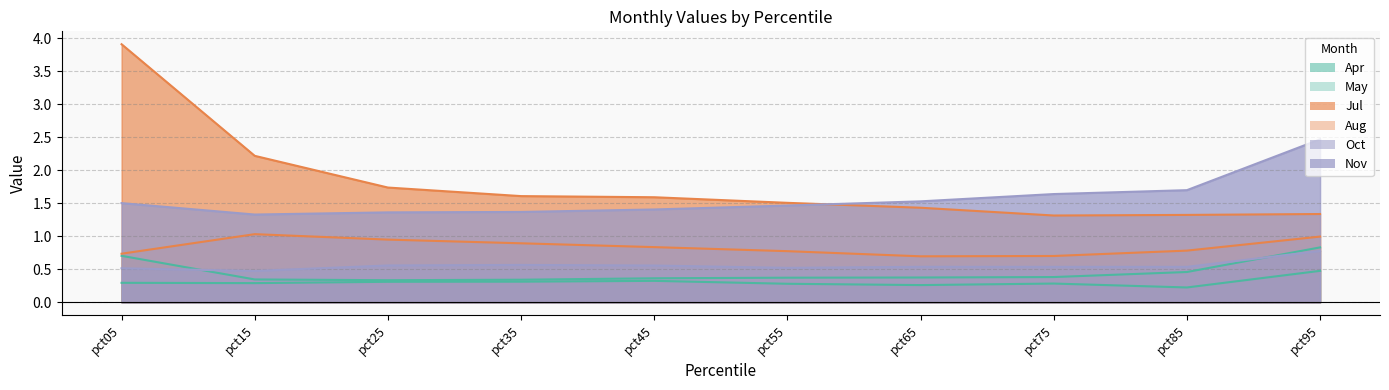

Rank the series by their maximum value, from lowest to highest.

Apr, Oct, May, Aug, Nov, Jul